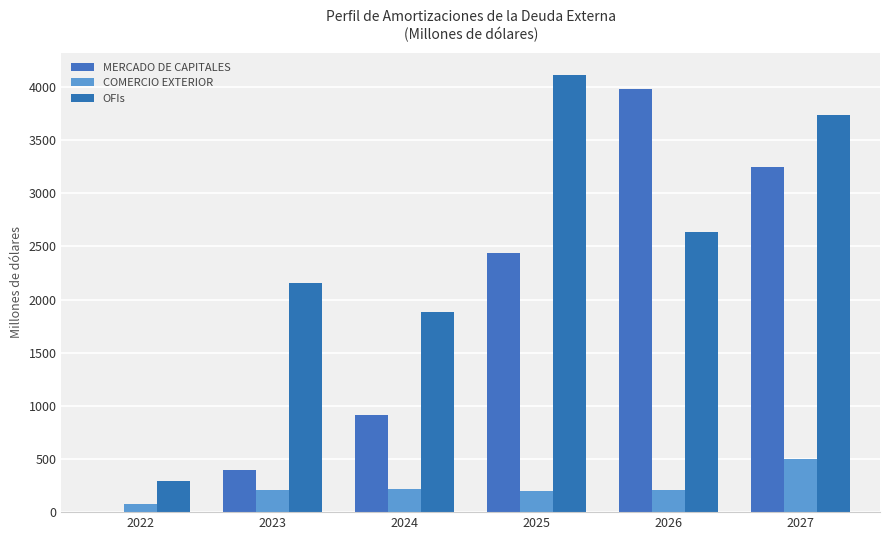

Reading left to right, transcribe all the data shown in this chart.

MERCADO DE CAPITALES: 0.0	395.3	912.7	2441.5	3982.2	3247.2
COMERCIO EXTERIOR: 72.3	208.3	216.5	196.8	205.7	500.6
OFIs: 294.0	2151.1	1880.1	4115.6	2638.3	3739.8